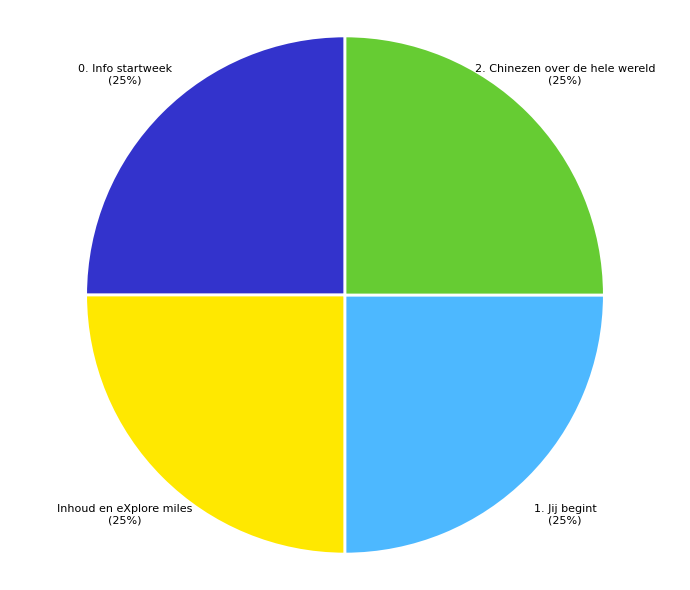

To the nearest percent, what portion does 0. Info startweek represent?

25%